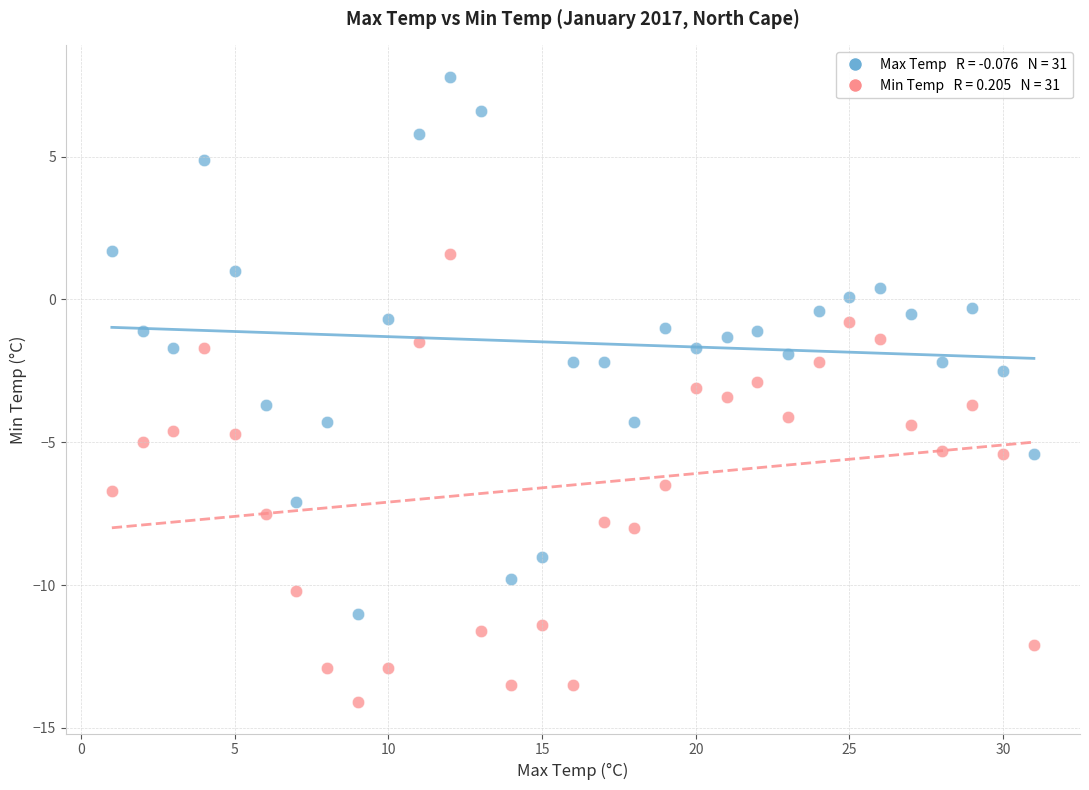

Across all data points, what is the range of Y values (max minus min)?

21.9